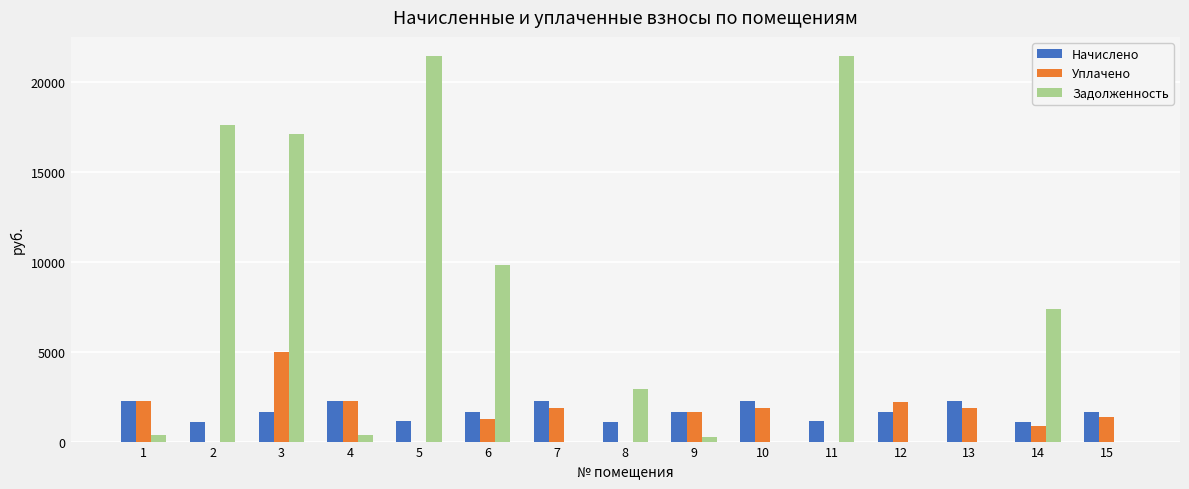

What is the sum of all Начислено values?

24977.3